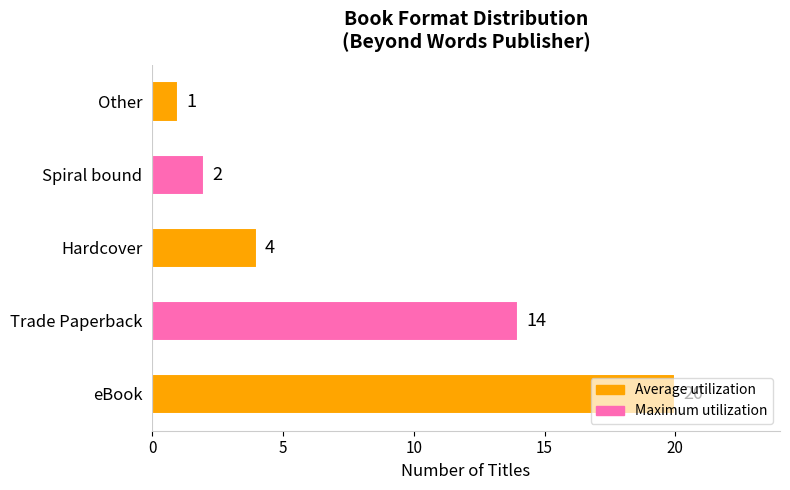

What is the change in value from eBook to Spiral bound?

-18